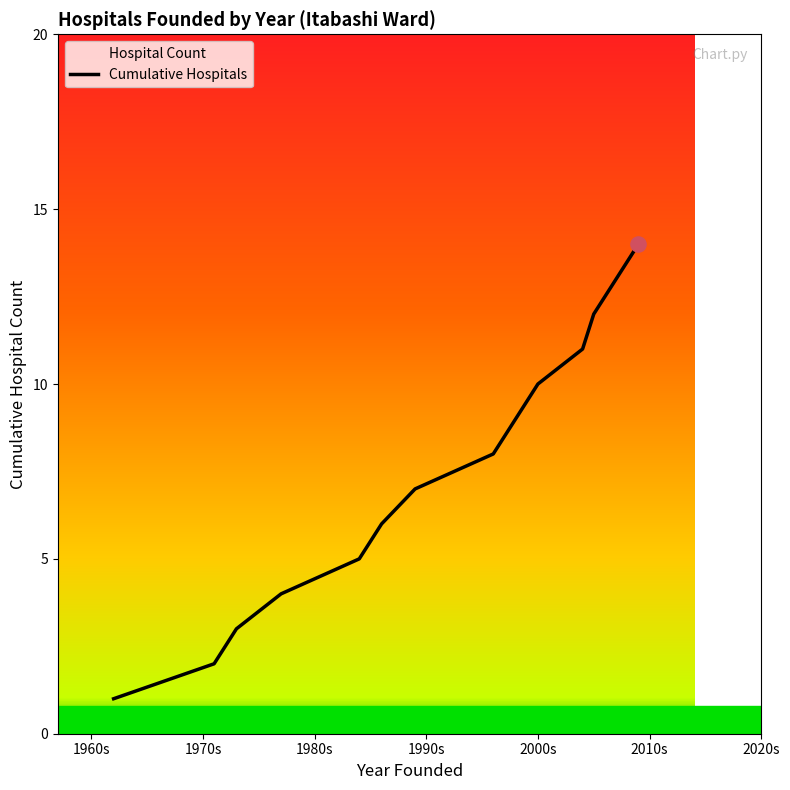

What is the difference between the maximum and minimum values?

13